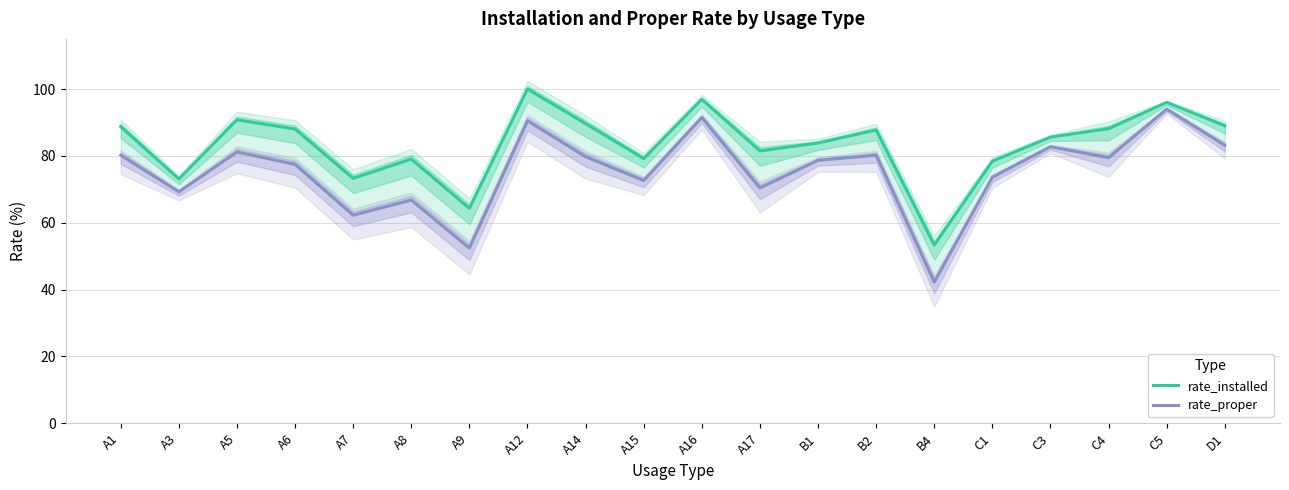

The rate_installed series shows 90.8 at A5. True or false?

True